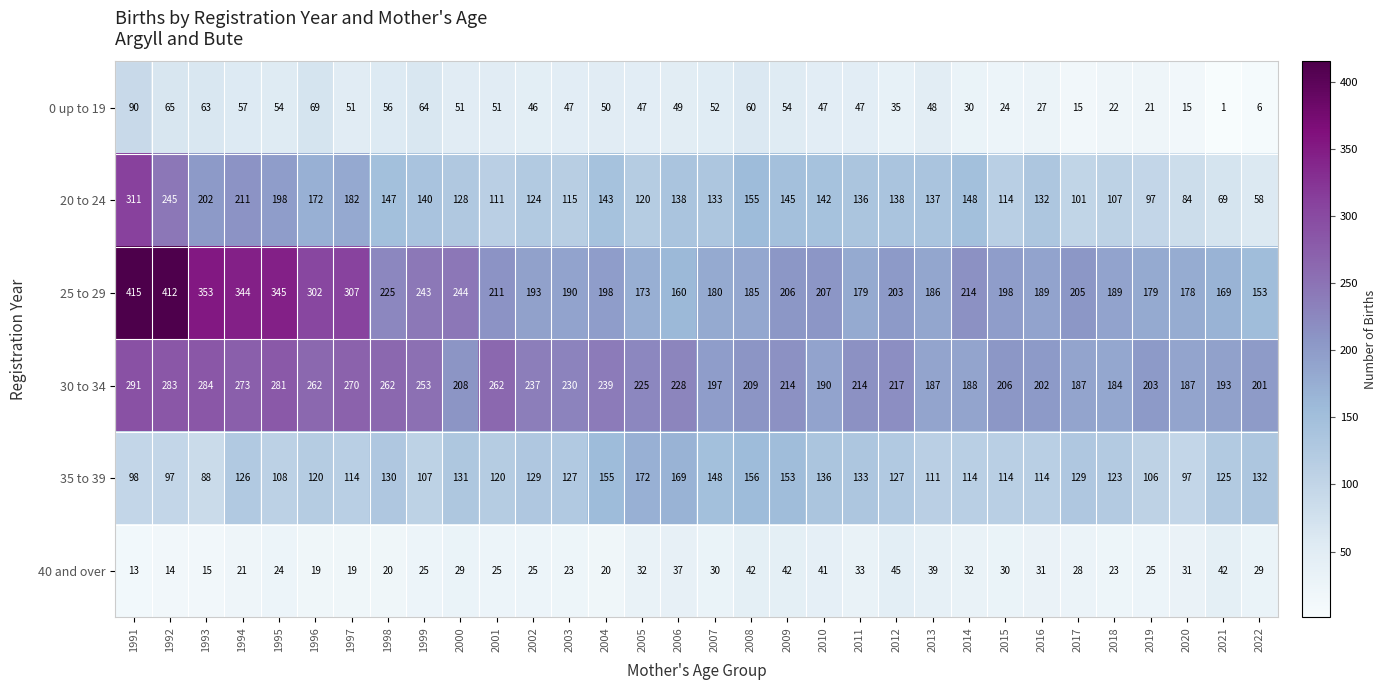

What is the maximum value shown in the chart?

415